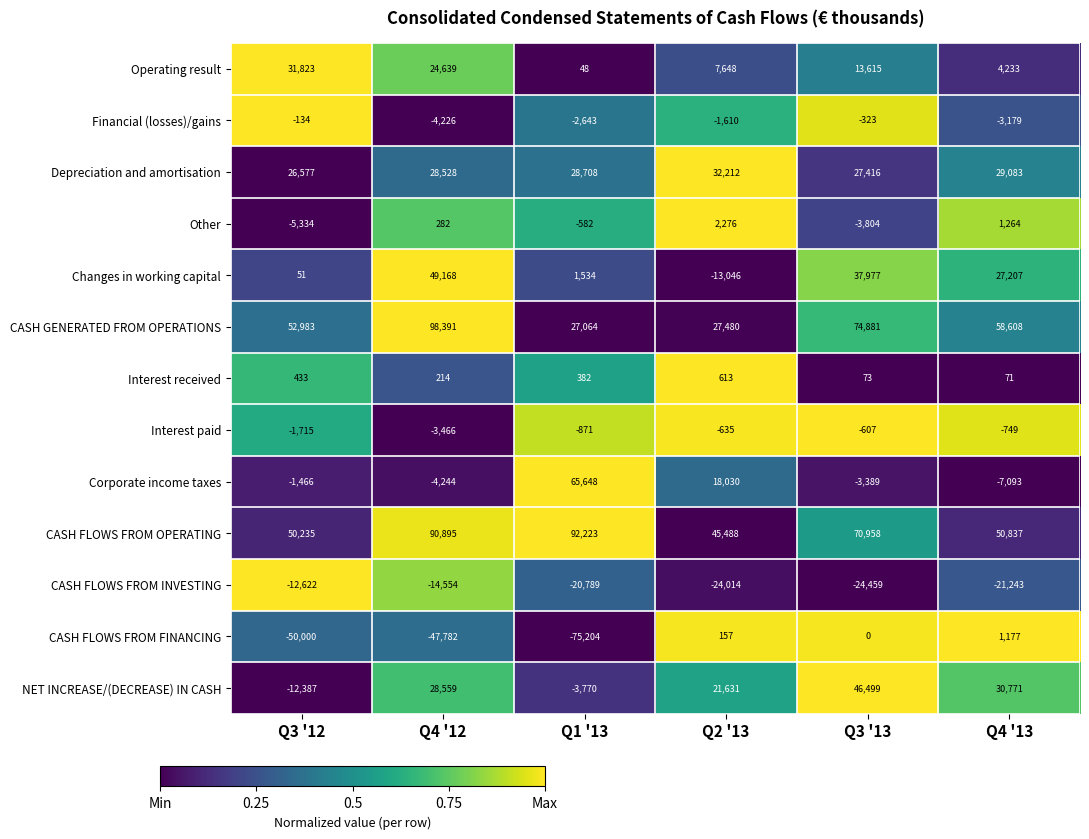

Which series has the largest range (max minus min)?

CASH FLOWS FROM FINANCING